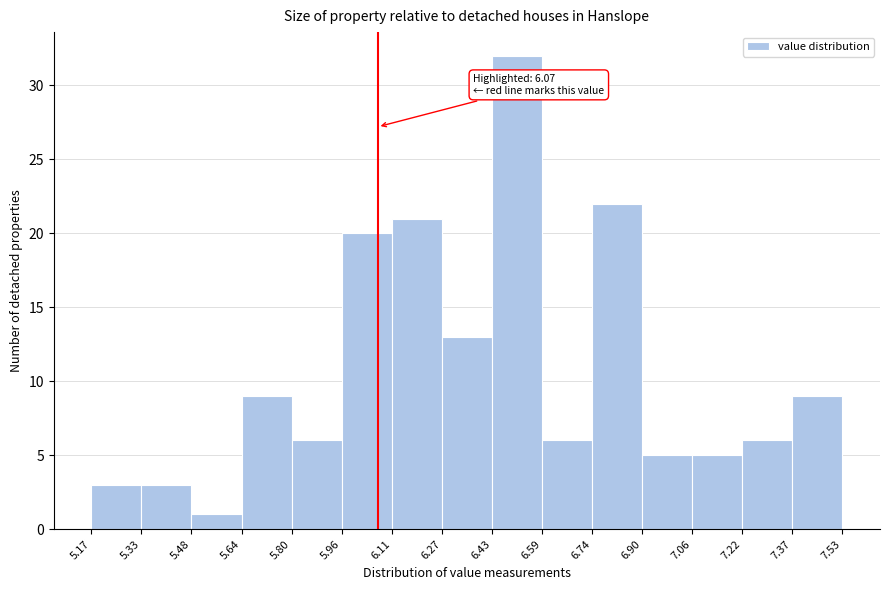

Over which range of the x-axis is the bar tallest?

6.43 to 6.59